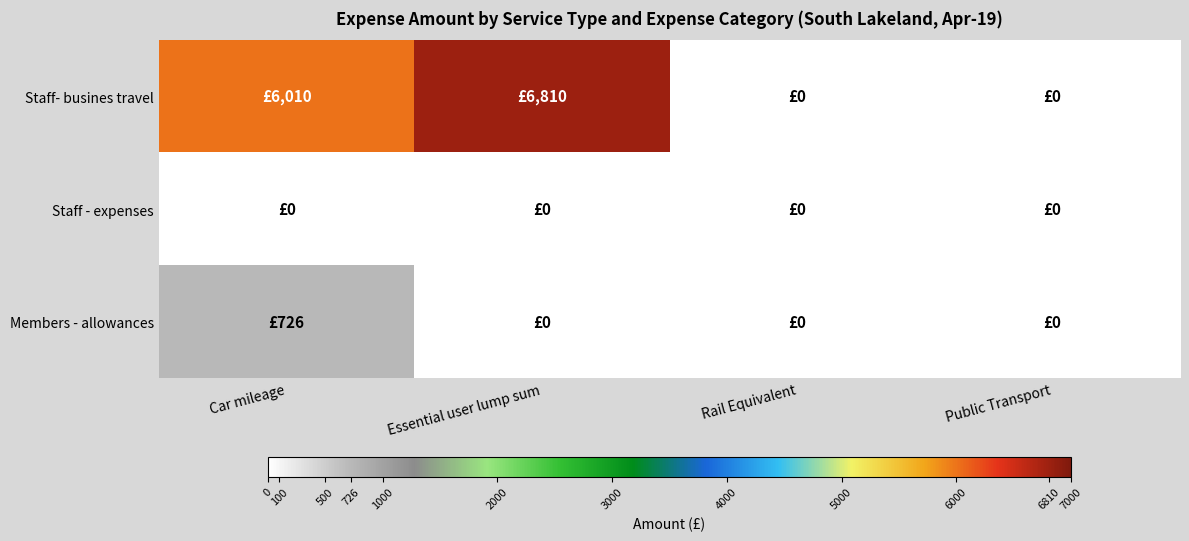

Reading right to left, transcribe all the data shown in this chart.

Staff- busines travel: Public Transport=0	Rail Equivalent=0	Essential user lump sum=6810	Car mileage=6010
Staff - expenses: Public Transport=0	Rail Equivalent=0	Essential user lump sum=0	Car mileage=0
Members - allowances: Public Transport=0	Rail Equivalent=0	Essential user lump sum=0	Car mileage=726